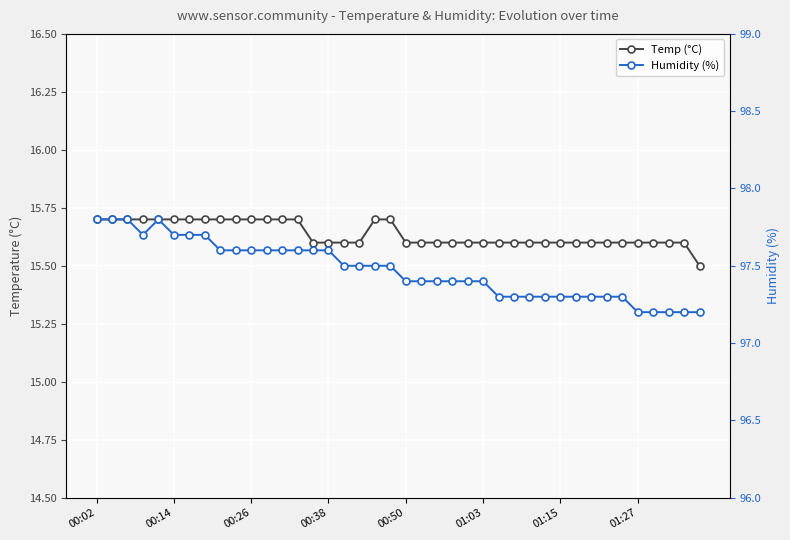

The value of Humidity (%) at 01:27 is 20.6. True or false?

False